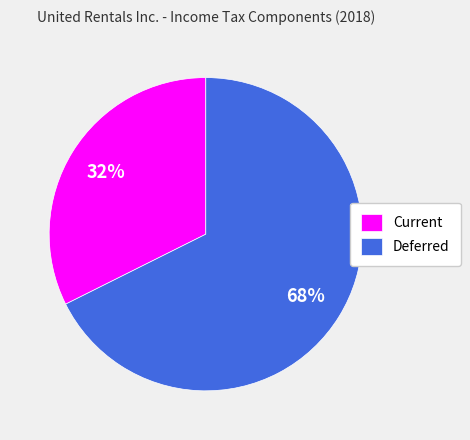

Approximately how many times larger is the value at Current compared to Deferred?

0.5